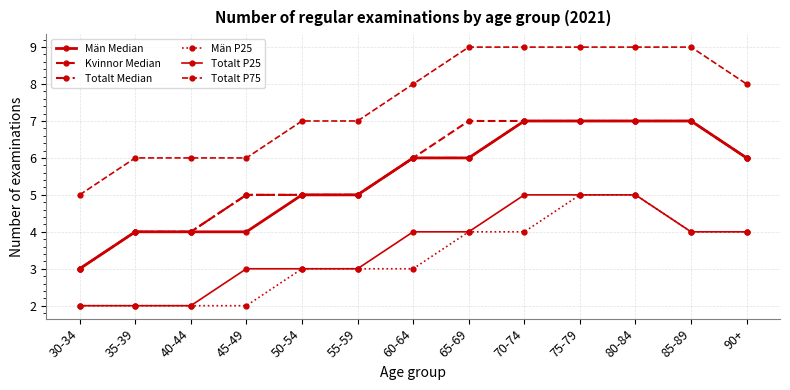

What is the average value of the Män P25 series?

3